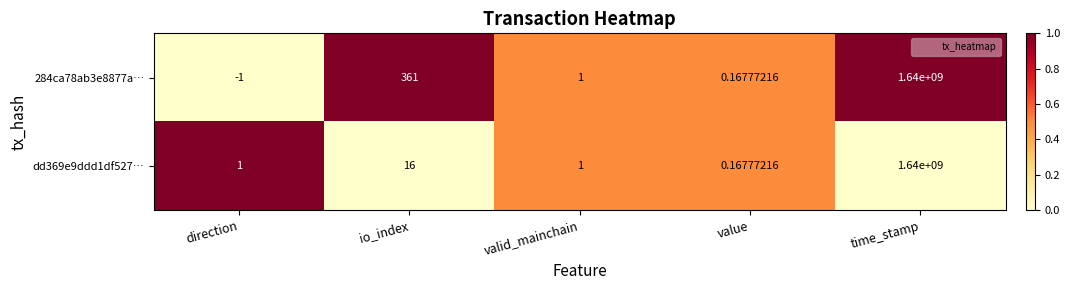

List the labels in order of 284ca78ab3e8877a… value, largest first.

time_stamp, io_index, valid_mainchain, value, direction